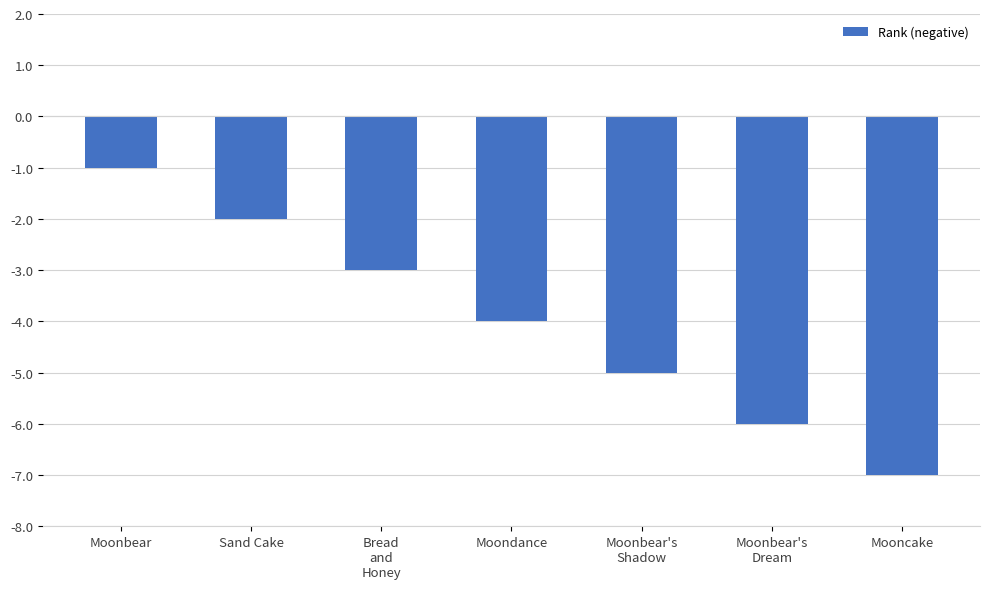

Rank the categories by value from highest to lowest.

Moonbear, Sand Cake, Bread
and
Honey, Moondance, Moonbear's
Shadow, Moonbear's
Dream, Mooncake